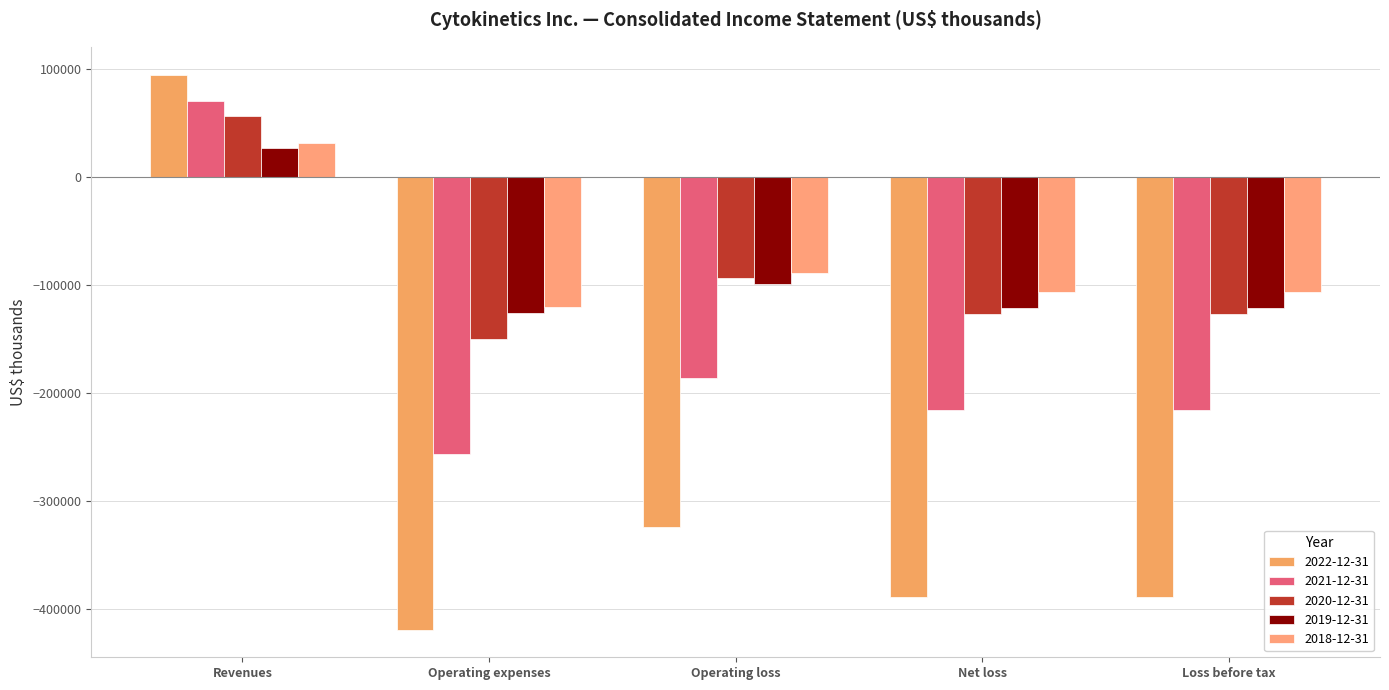

Which category has the lowest value in the 2020-12-31 series?

Operating expenses